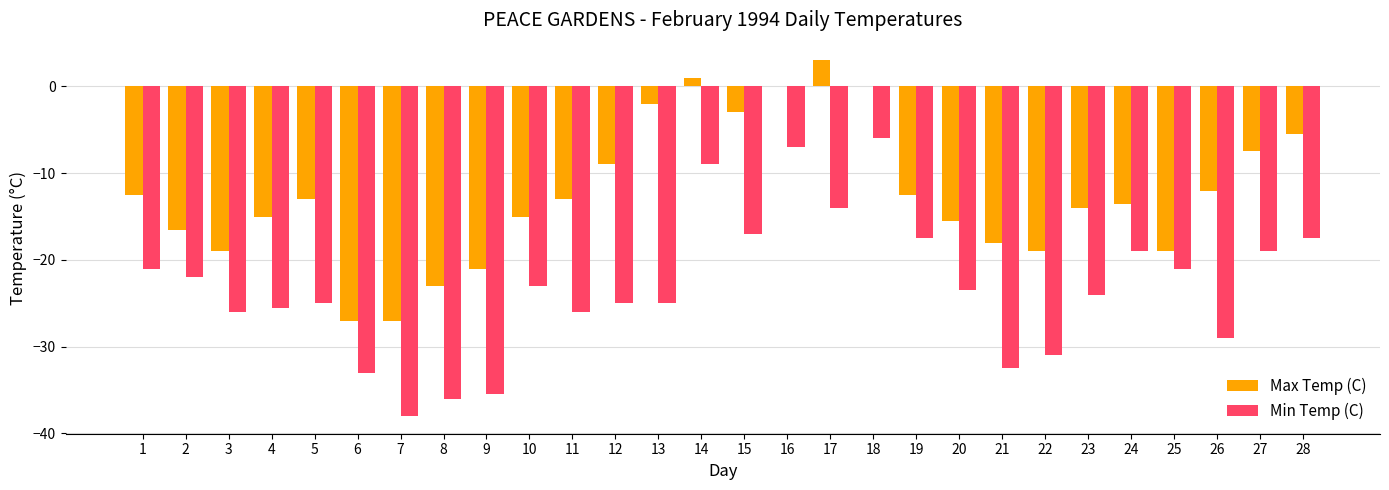

What is the maximum value for Min Temp (C)?

-6.0